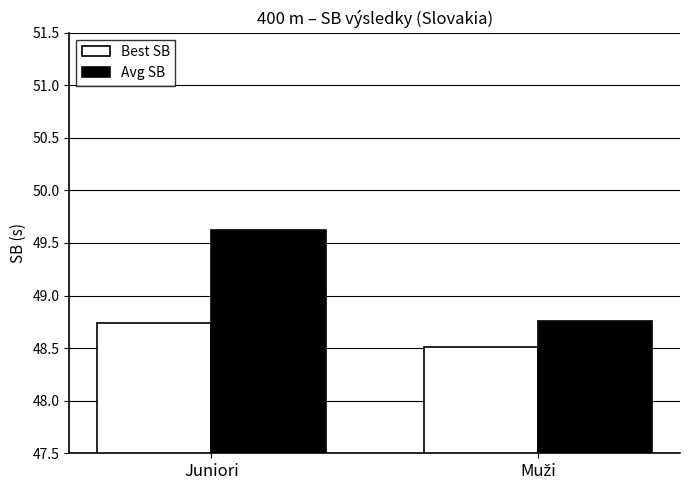

At which label does Best SB reach its peak?

Juniori